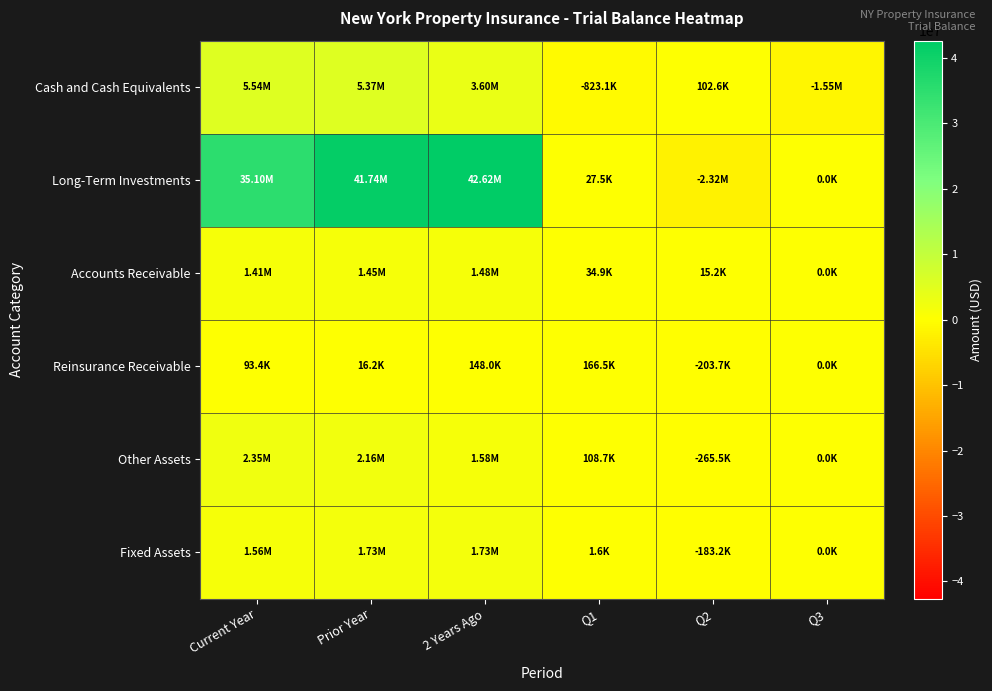

Reading left to right, transcribe all the data shown in this chart.

Cash and Cash Equivalents: Current Year=5535231.2	Prior Year=5370184.2	2 Years Ago=3603008.8	Q1=-823068.8	Q2=102638.8	Q3=-1548748.6
Long-Term Investments: Current Year=35095381.9	Prior Year=41744701.9	2 Years Ago=42616564.5	Q1=27515.0	Q2=-2319056.9	Q3=0.0
Accounts Receivable: Current Year=1408797.8	Prior Year=1448142.2	2 Years Ago=1479083.0	Q1=34946.5	Q2=15218.5	Q3=0.0
Reinsurance Receivable: Current Year=93407.8	Prior Year=16193.4	2 Years Ago=148001.0	Q1=166464.0	Q2=-203697.8	Q3=0.0
Other Assets: Current Year=2353645.5	Prior Year=2160184.5	2 Years Ago=1578886.6	Q1=108716.0	Q2=-265462.5	Q3=0.0
Fixed Assets: Current Year=1556848.5	Prior Year=1731222.1	2 Years Ago=1731178.7	Q1=1648.2	Q2=-183213.4	Q3=0.0